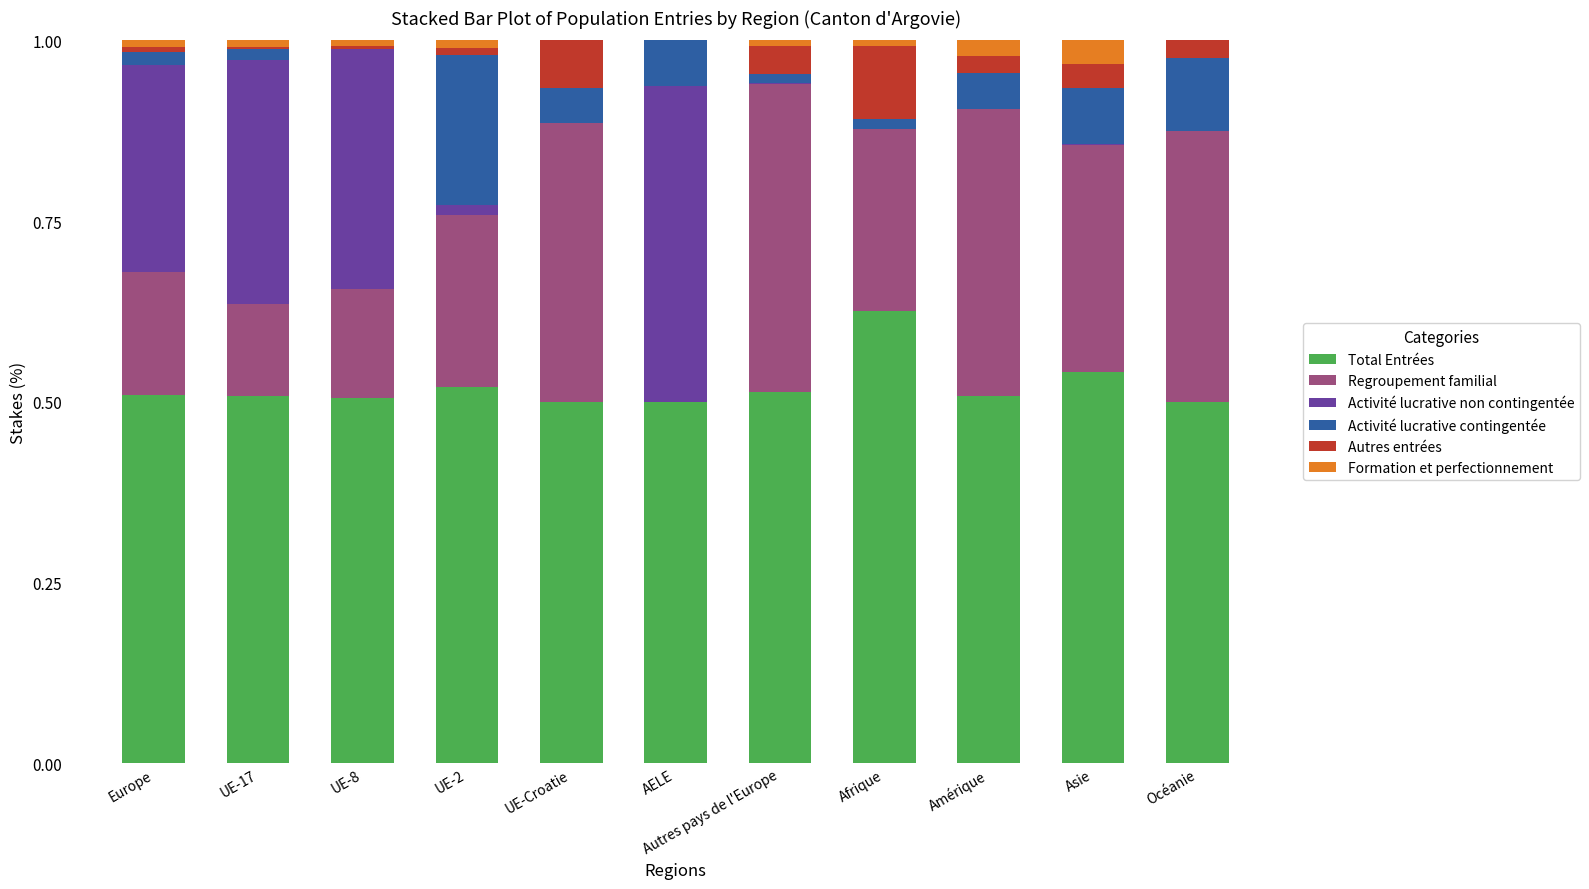

What is the total value across all series at UE-Croatie?

1.0